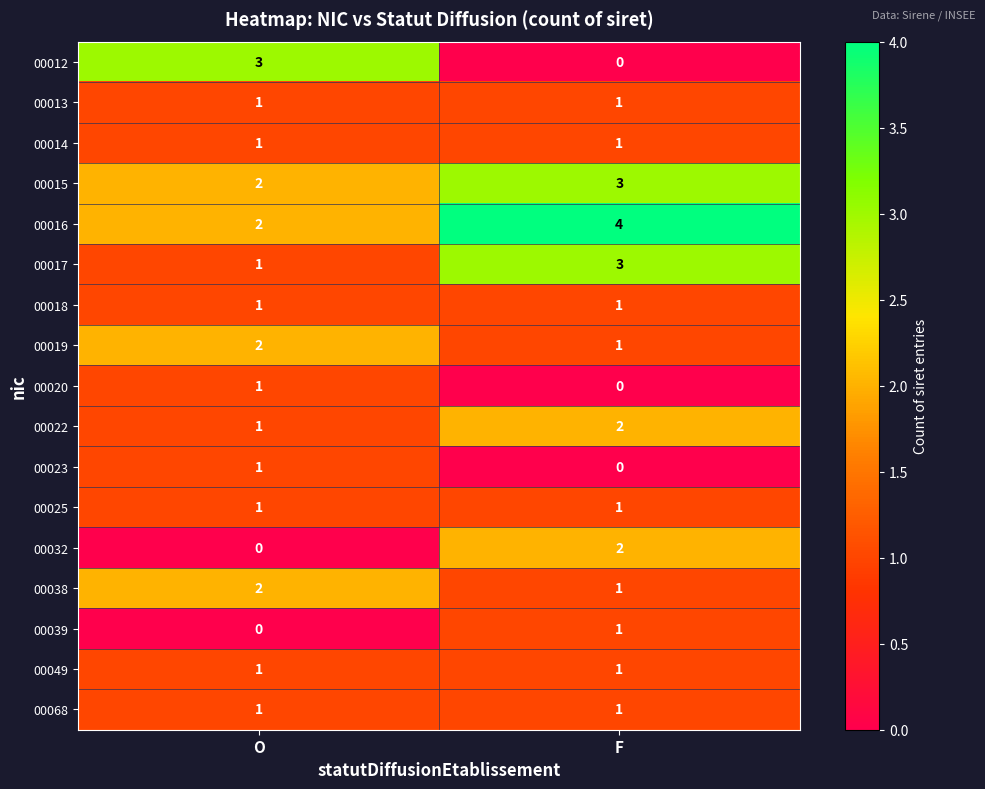

What is the maximum value shown in the chart?

4